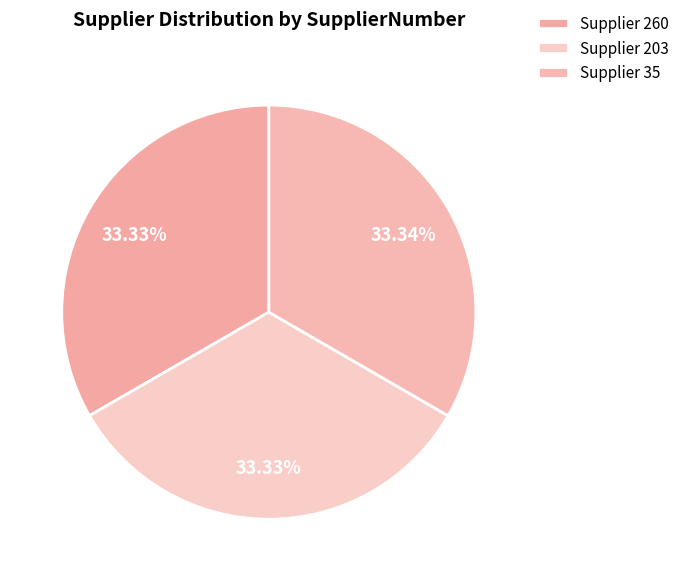

How many slices are in this pie chart?

3